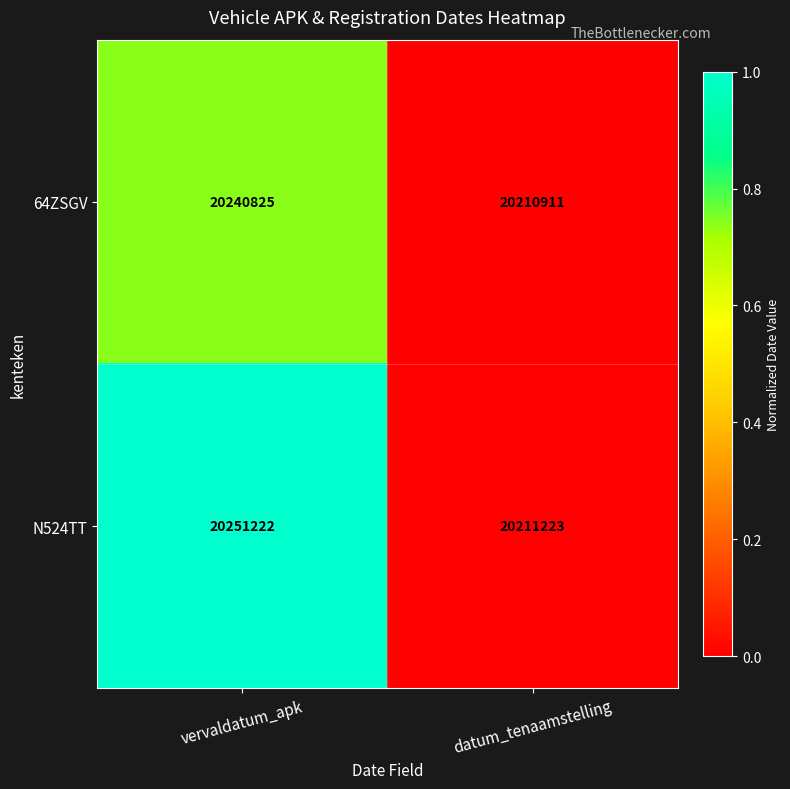

What is the difference between the highest and lowest values at vervaldatum_apk?

10397